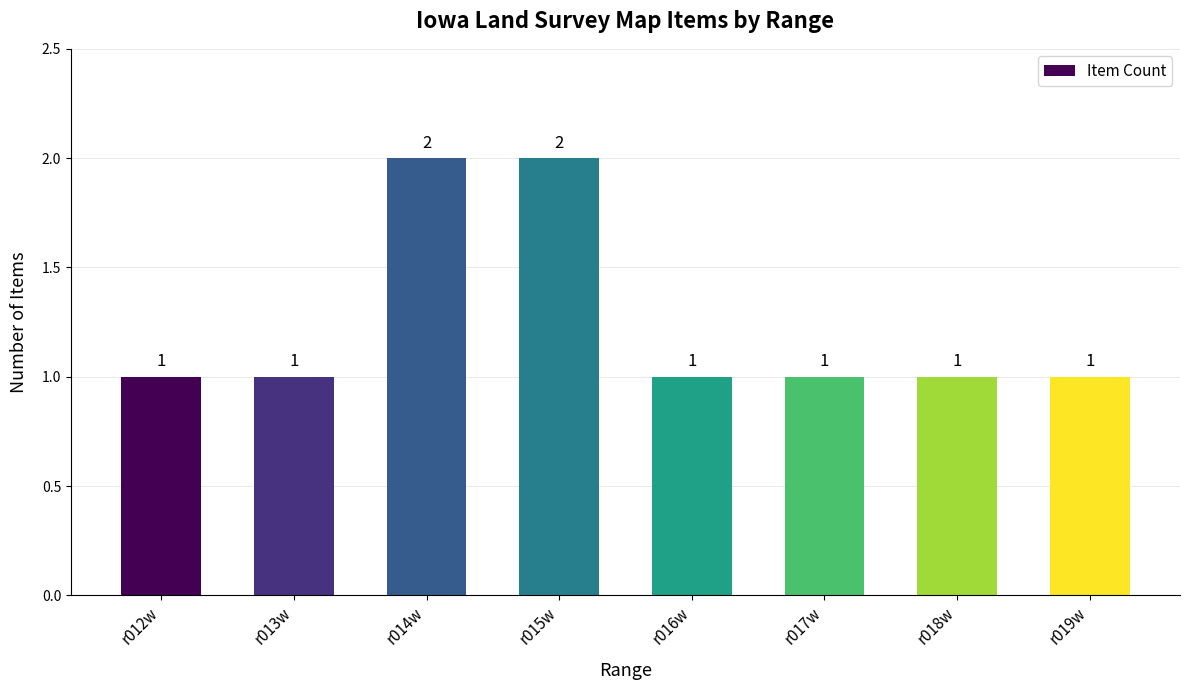

Count the values in the range 1 to 2.

8